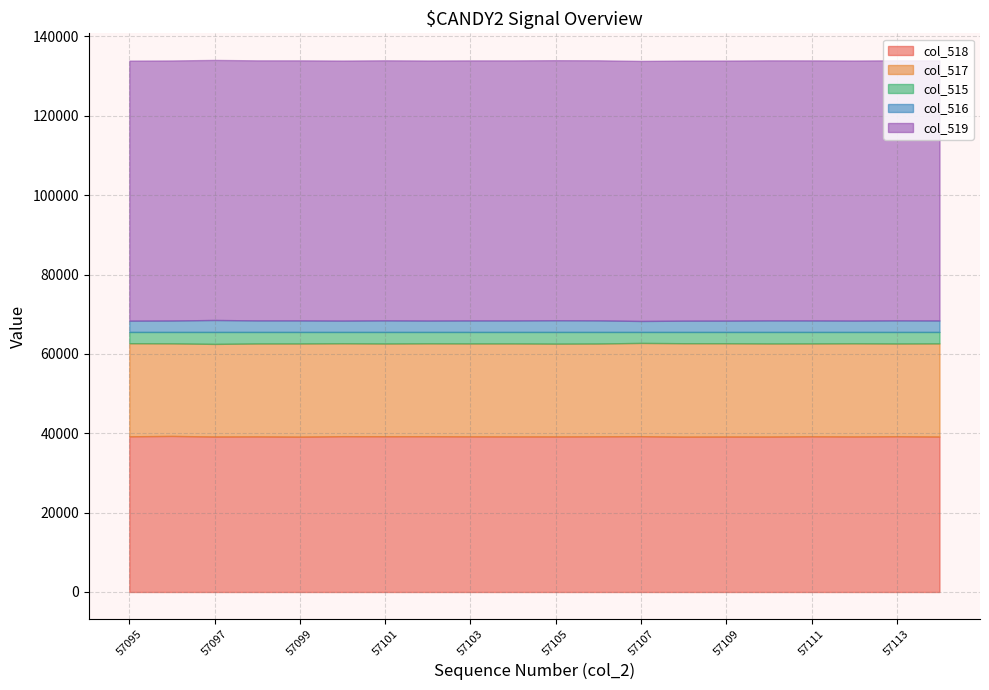

Where is the first local minimum for col_516?

57100